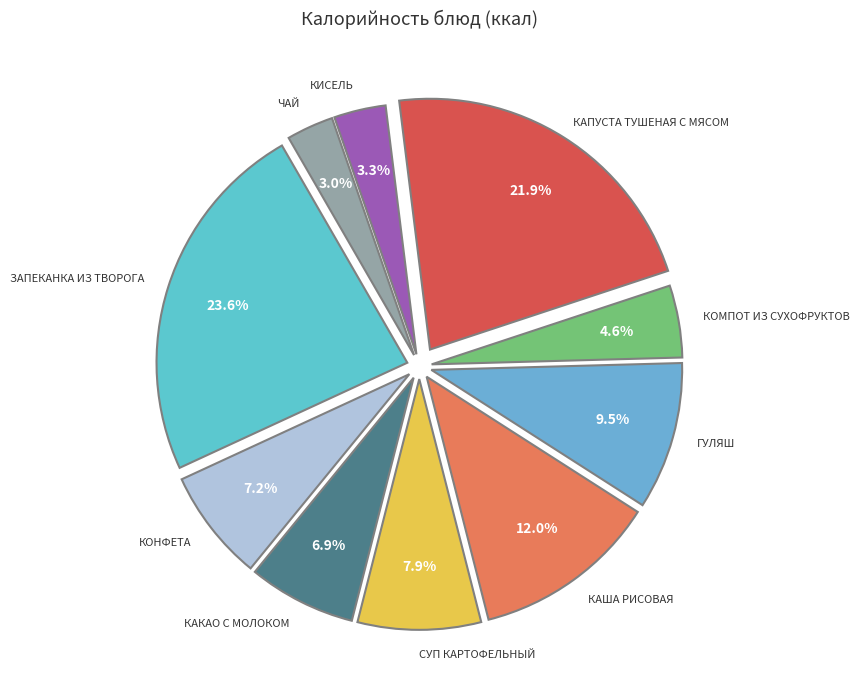

What is the largest slice in the pie chart?

Запеканка из творога